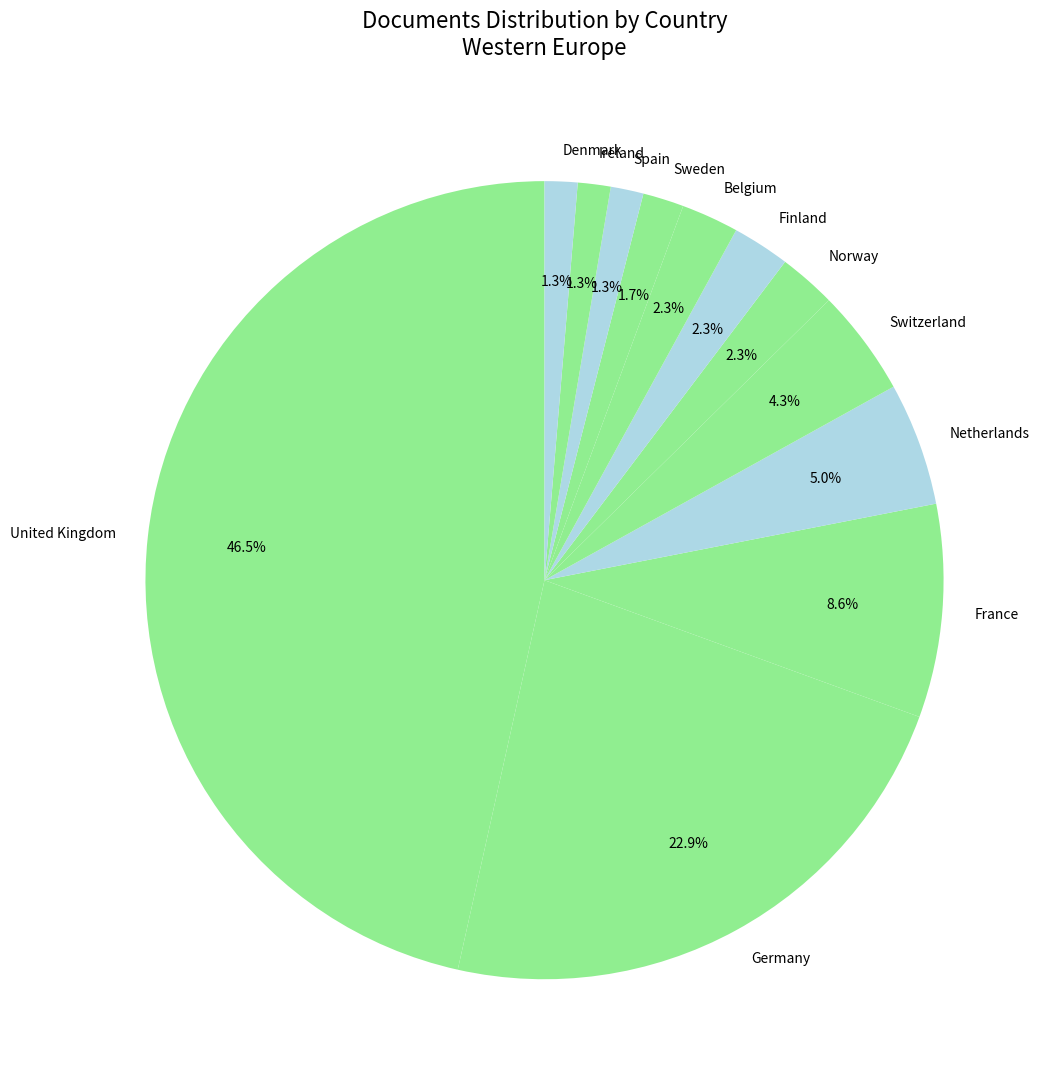

Does any single category account for the majority?

No